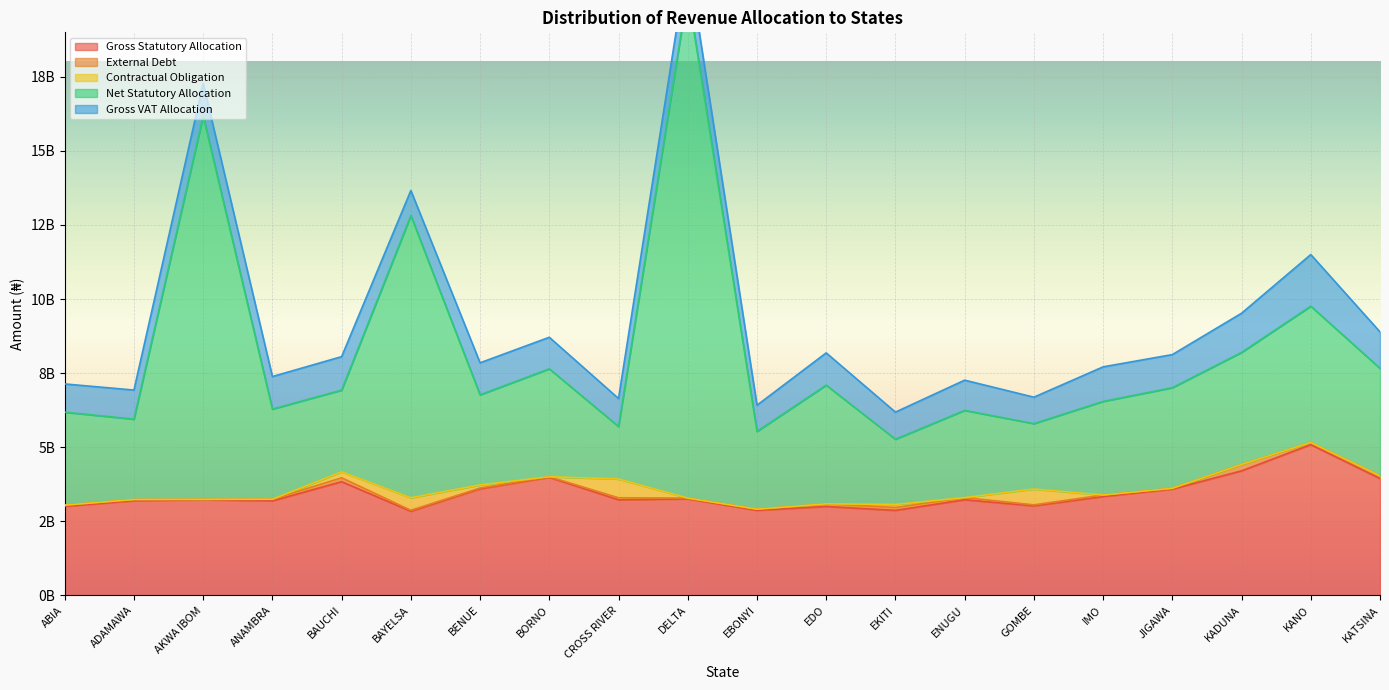

Count the number of data series in this chart.

5